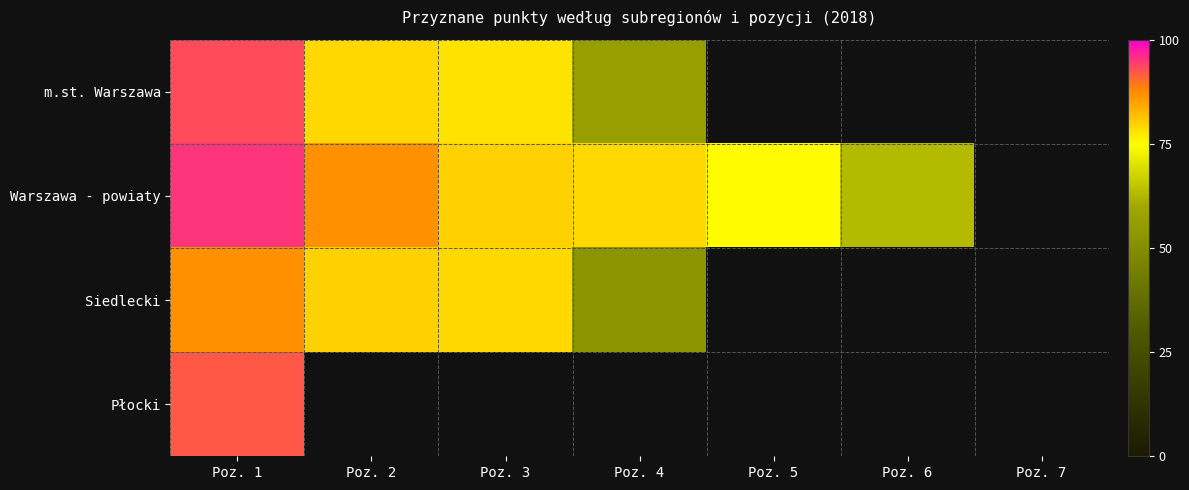

Is it true that m.st. Warszawa equals 37.0 at Poz. 3?

False